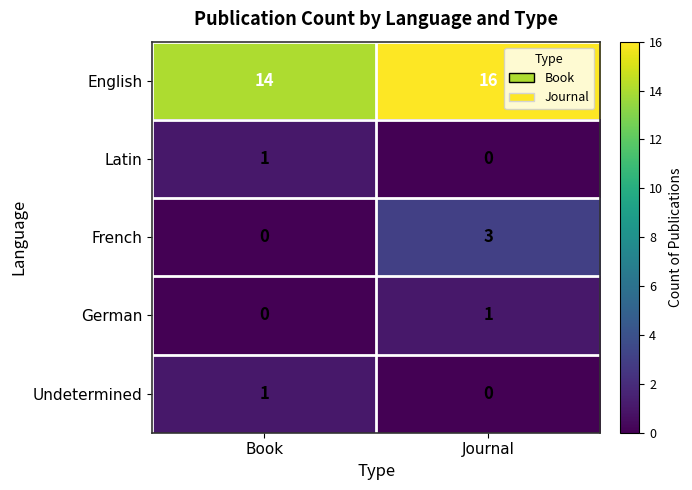

Which category has the highest value across all series?

Journal